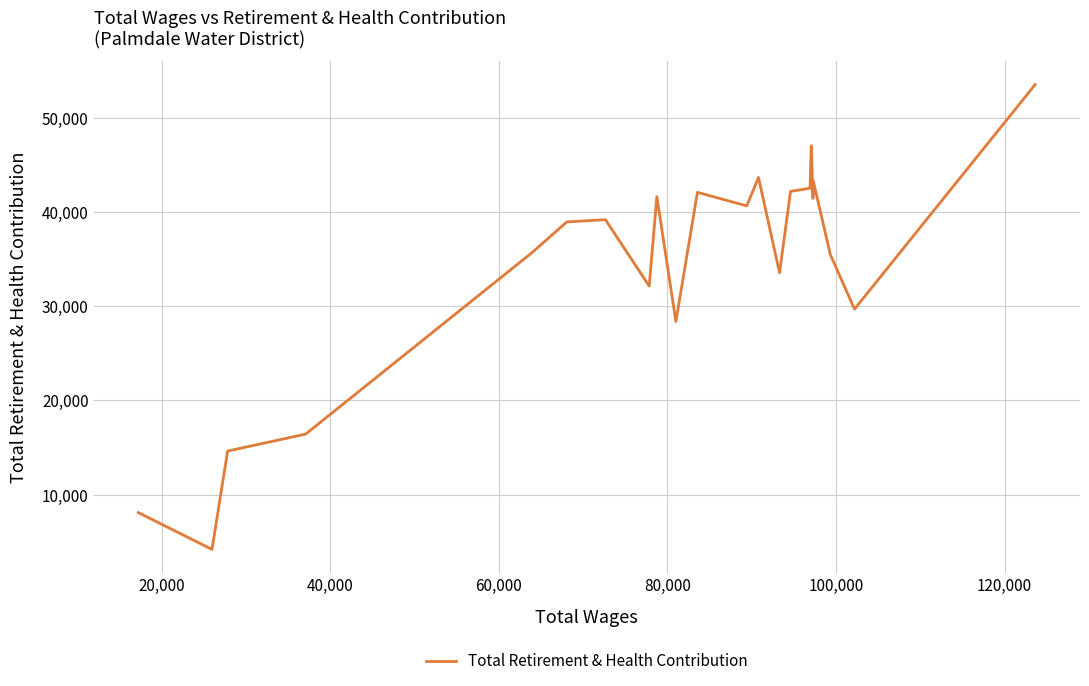

What is the difference between the maximum and minimum values?

49394